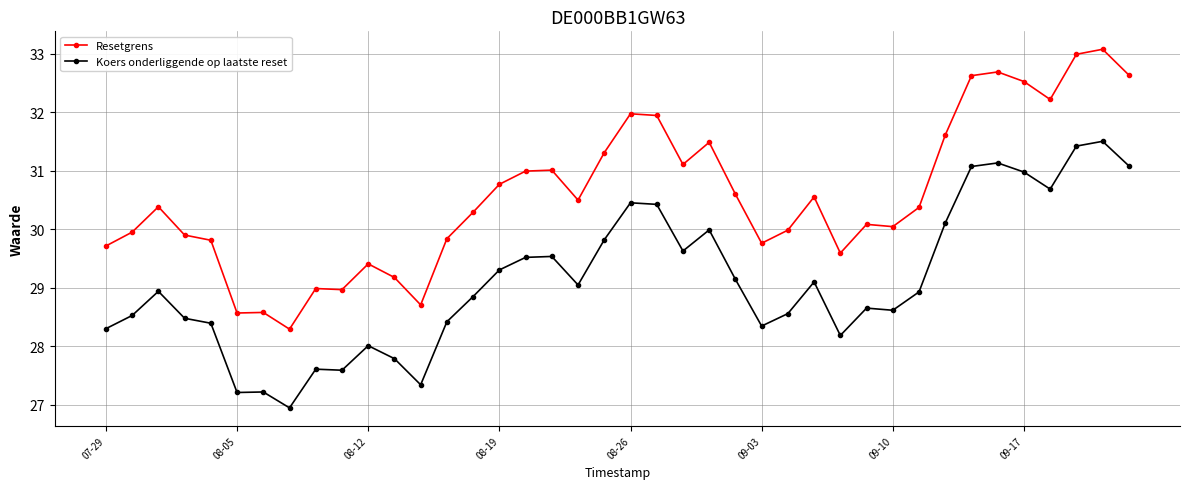

What is the minimum value shown in the chart?

26.9